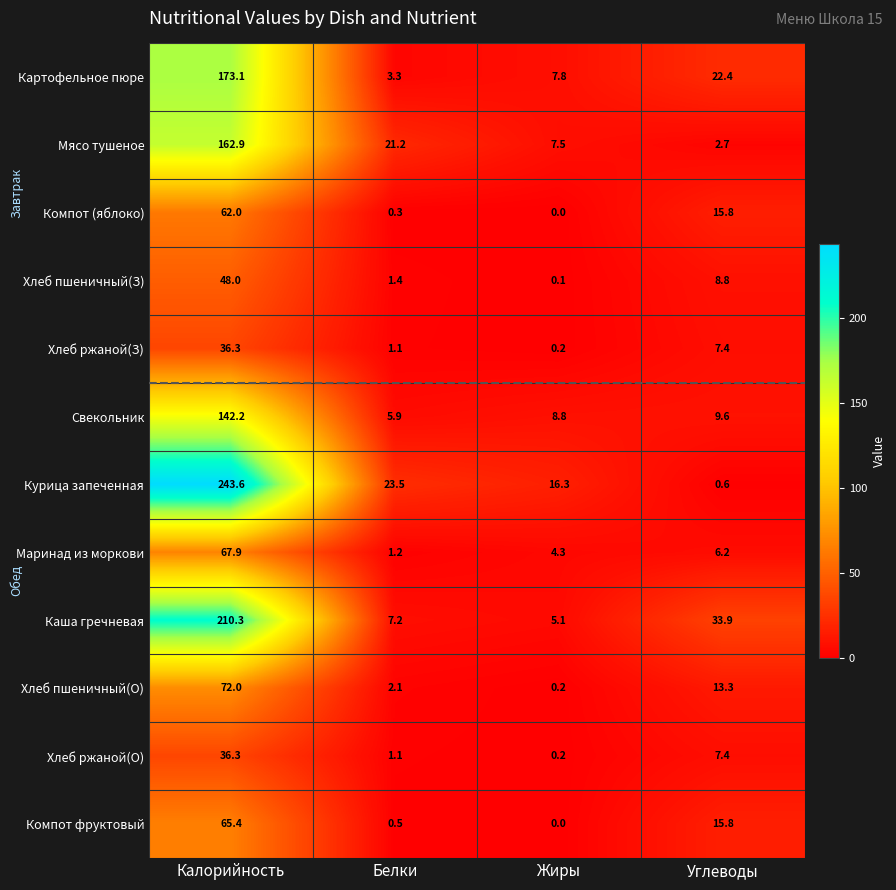

At which label is Компот (яблоко) closest to 31?

Углеводы